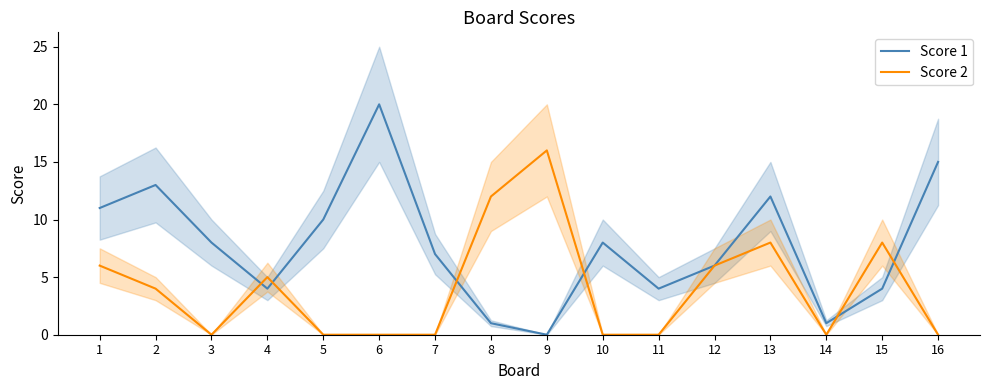

Is the value of Score 2 at 15 greater than the value of Score 1 at 6?

No